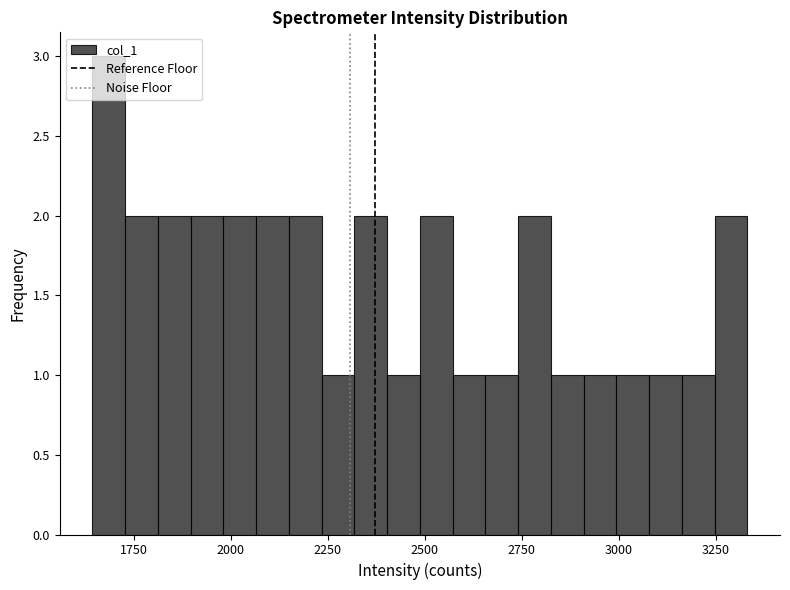

Around what value on the x-axis is the tallest bar? Give the approximate position of its centre, as read against the axis.

1700